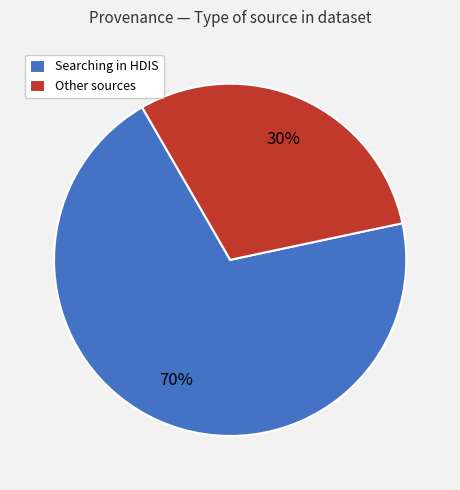

Combined, do Searching in HDIS and Other sources account for over 50%?

Yes